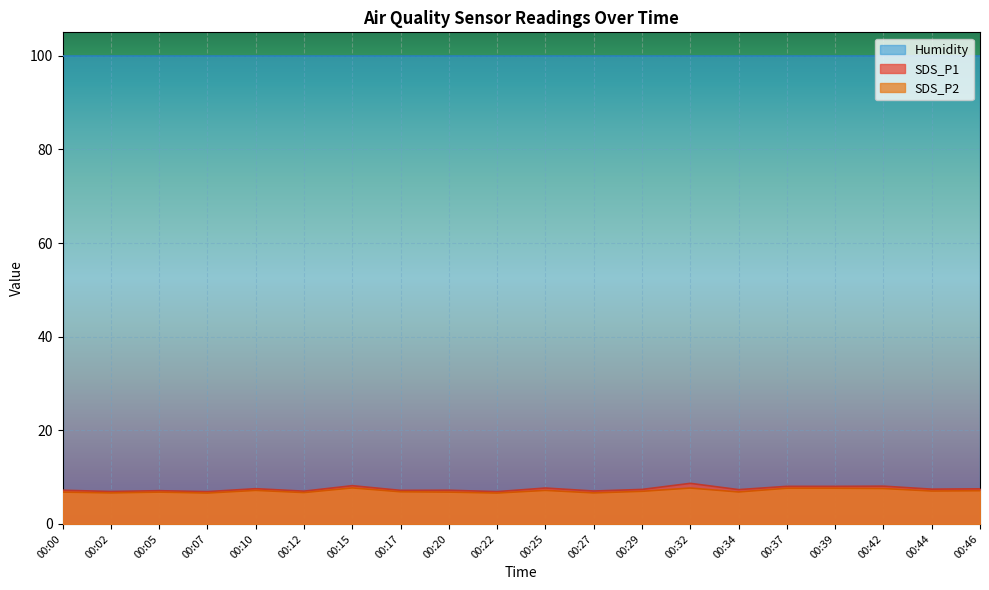

Where does the SDS_P1 series first go above 7?

00:00